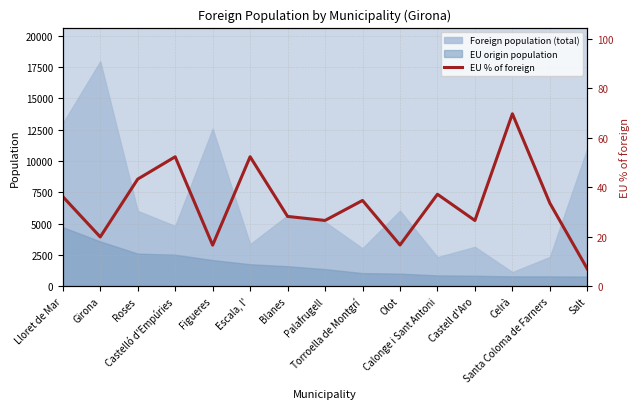

What is the difference between the maximum and minimum values?

62.7